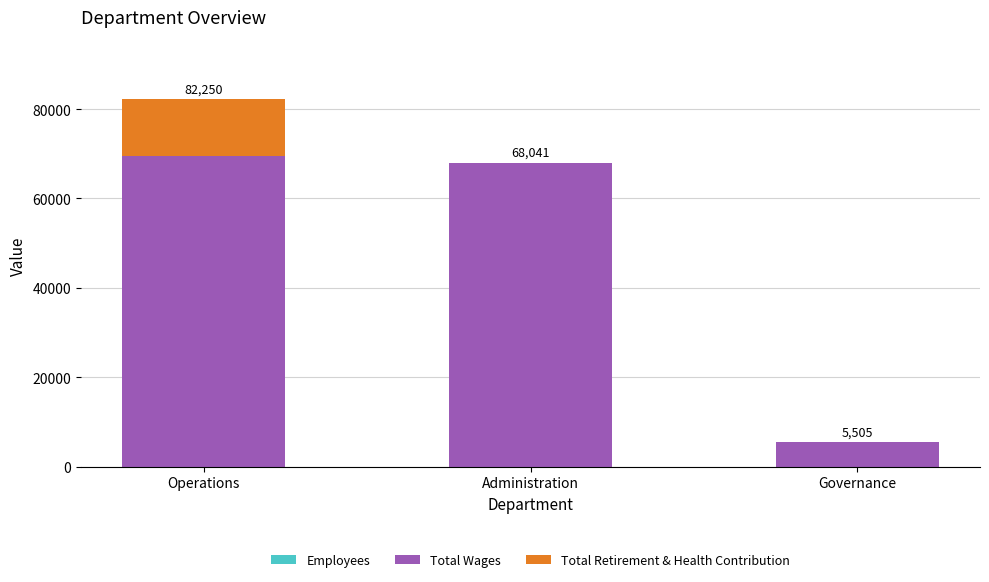

How many categories are shown in the chart?

3